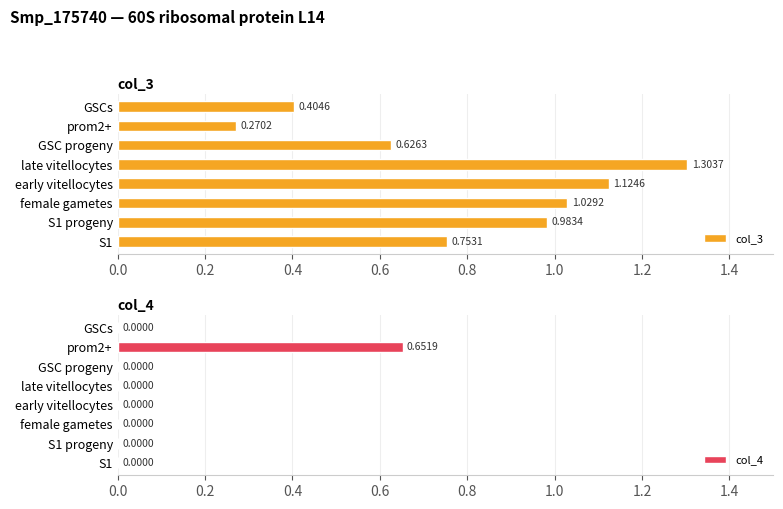

Rank the categories by col_3 value from lowest to highest.

prom2+, GSCs, GSC progeny, S1, S1 progeny, female gametes, early vitellocytes, late vitellocytes